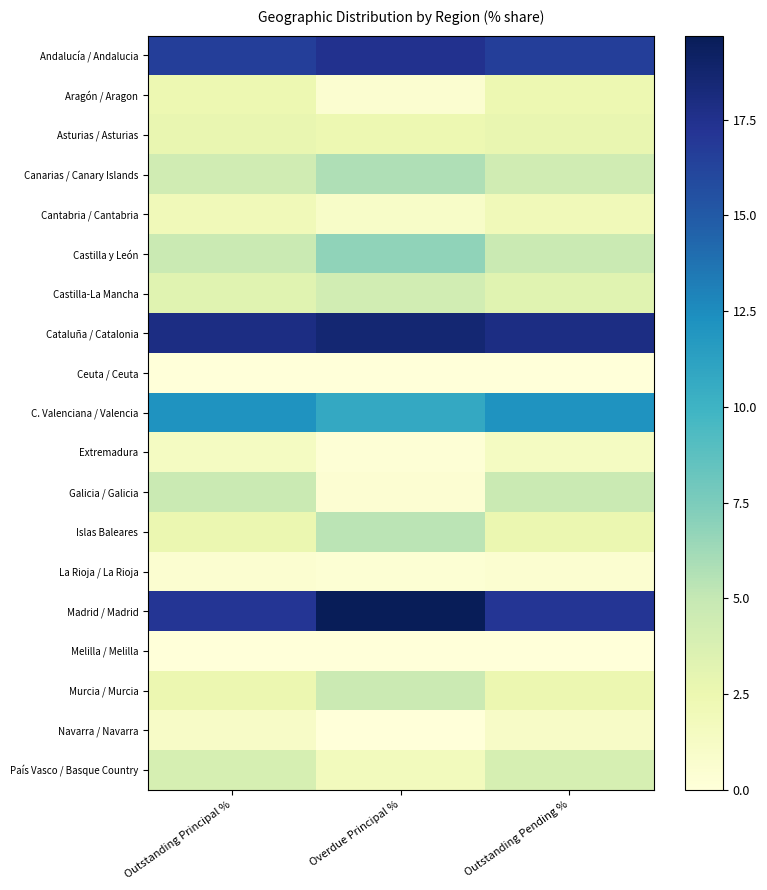

Reading left to right, transcribe all the data shown in this chart.

Andalucía / Andalucia: Outstanding Principal %=16.6	Overdue Principal %=17.4	Outstanding Pending %=16.6
Aragón / Aragon: Outstanding Principal %=2.5	Overdue Principal %=0.6	Outstanding Pending %=2.5
Asturias / Asturias: Outstanding Principal %=2.7	Overdue Principal %=2.4	Outstanding Pending %=2.7
Canarias / Canary Islands: Outstanding Principal %=4.3	Overdue Principal %=5.7	Outstanding Pending %=4.3
Cantabria / Cantabria: Outstanding Principal %=1.9	Overdue Principal %=1.1	Outstanding Pending %=1.9
Castilla y León: Outstanding Principal %=4.7	Overdue Principal %=6.8	Outstanding Pending %=4.7
Castilla-La Mancha: Outstanding Principal %=3.2	Overdue Principal %=4.2	Outstanding Pending %=3.2
Cataluña / Catalonia: Outstanding Principal %=17.9	Overdue Principal %=18.6	Outstanding Pending %=17.9
Ceuta / Ceuta: Outstanding Principal %=0.0	Overdue Principal %=0.0	Outstanding Pending %=0.0
C. Valenciana / Valencia: Outstanding Principal %=12.1	Overdue Principal %=10.7	Outstanding Pending %=12.1
Extremadura: Outstanding Principal %=1.5	Overdue Principal %=0.3	Outstanding Pending %=1.5
Galicia / Galicia: Outstanding Principal %=4.8	Overdue Principal %=0.5	Outstanding Pending %=4.8
Islas Baleares: Outstanding Principal %=2.5	Overdue Principal %=5.4	Outstanding Pending %=2.5
La Rioja / La Rioja: Outstanding Principal %=0.6	Overdue Principal %=0.3	Outstanding Pending %=0.6
Madrid / Madrid: Outstanding Principal %=17.1	Overdue Principal %=19.7	Outstanding Pending %=17.1
Melilla / Melilla: Outstanding Principal %=0.0	Overdue Principal %=0.0	Outstanding Pending %=0.0
Murcia / Murcia: Outstanding Principal %=2.5	Overdue Principal %=4.7	Outstanding Pending %=2.5
Navarra / Navarra: Outstanding Principal %=1.1	Overdue Principal %=0.0	Outstanding Pending %=1.1
País Vasco / Basque Country: Outstanding Principal %=4.0	Overdue Principal %=1.7	Outstanding Pending %=4.0